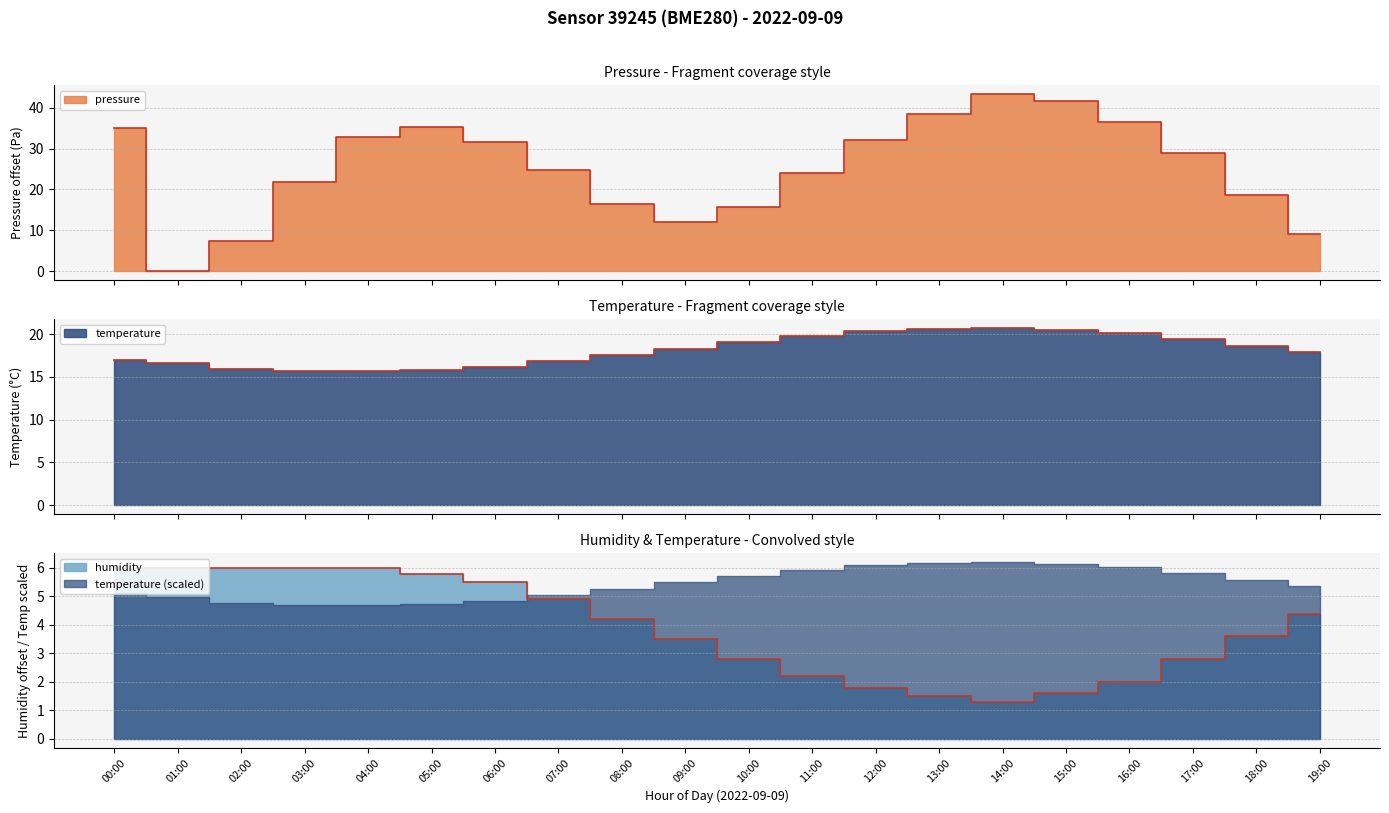

True or false: humidity and pressure intersect in this chart.

True